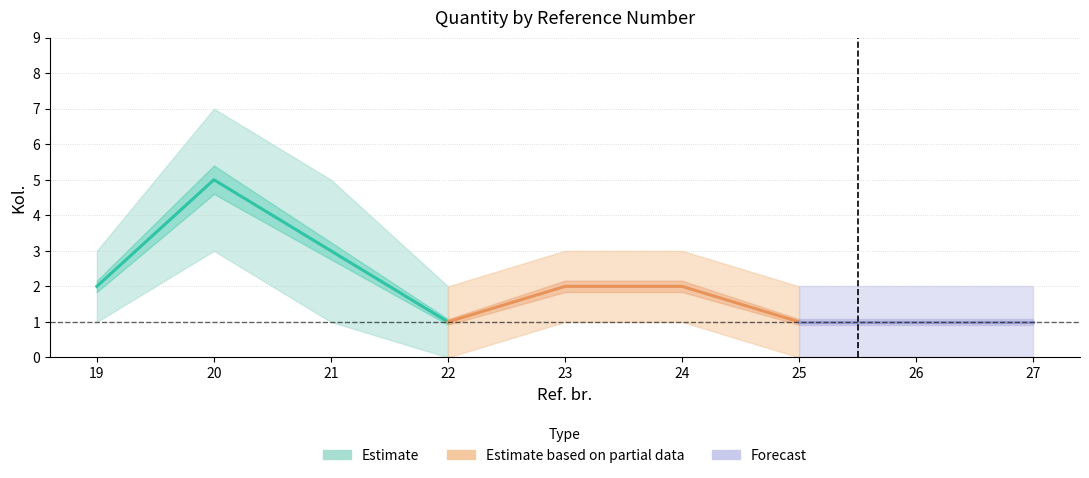

True or false: Kol. lower and Kol. intersect in this chart.

False